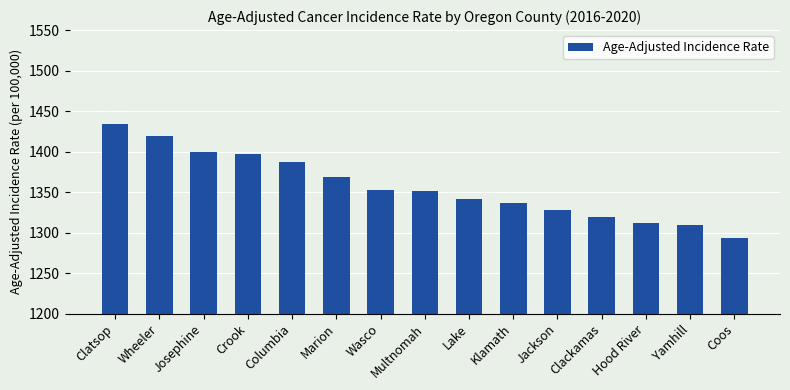

How many values are below 1352?

7